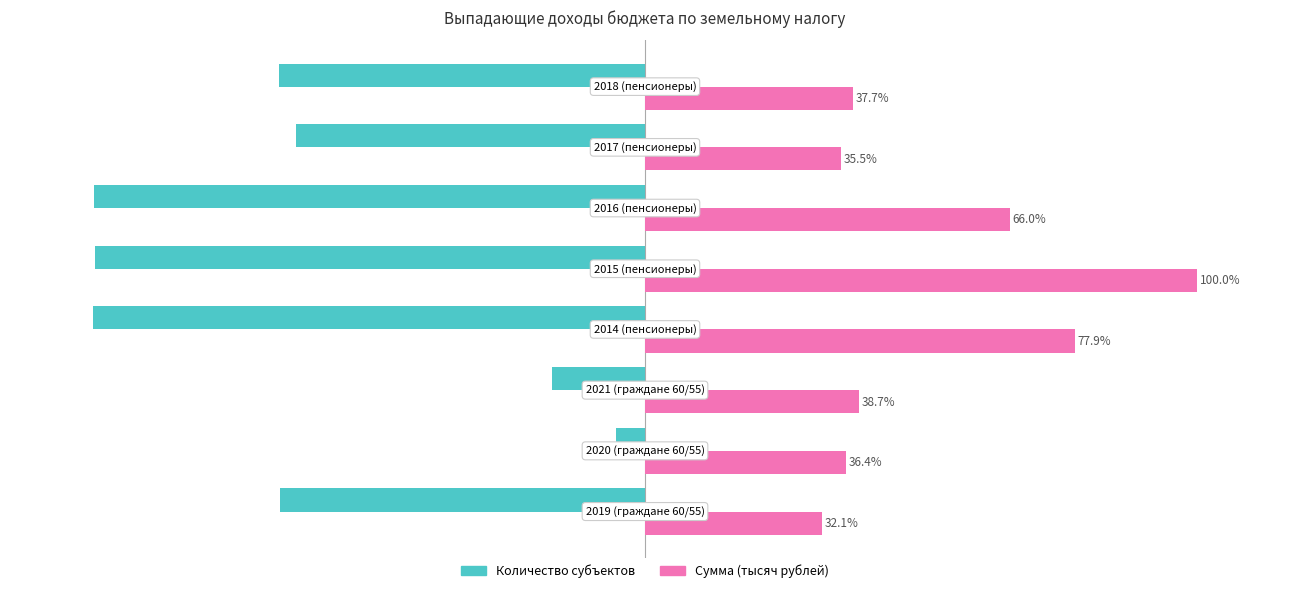

Which series has the largest total across all categories?

Сумма (тысяч рублей)